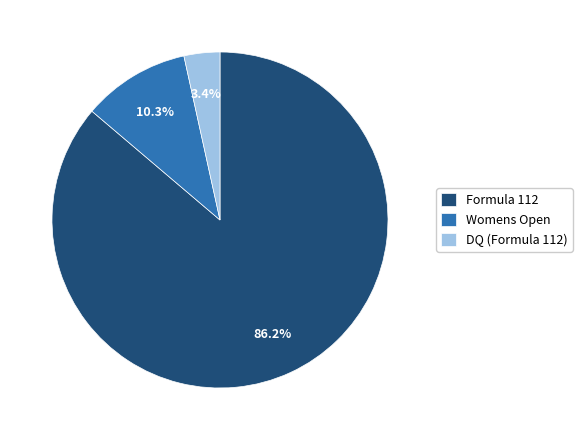

To the nearest percent, what is the average slice percentage?

33%